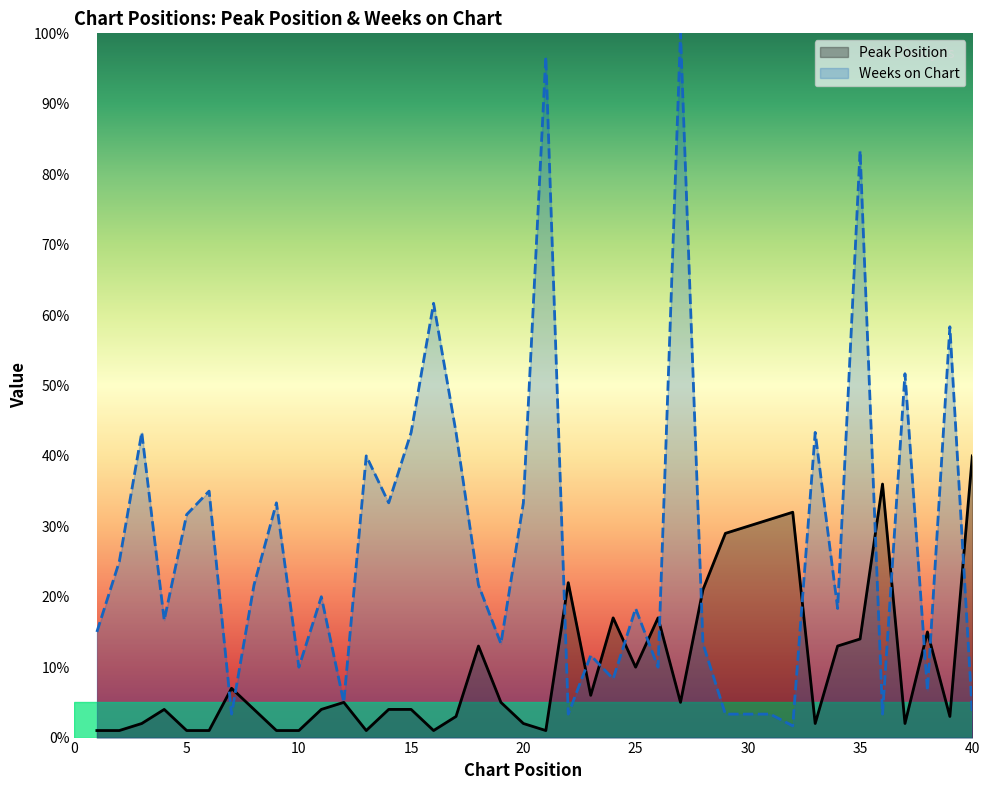

True or false: Peak Position and Weeks on Chart cross at least once.

True